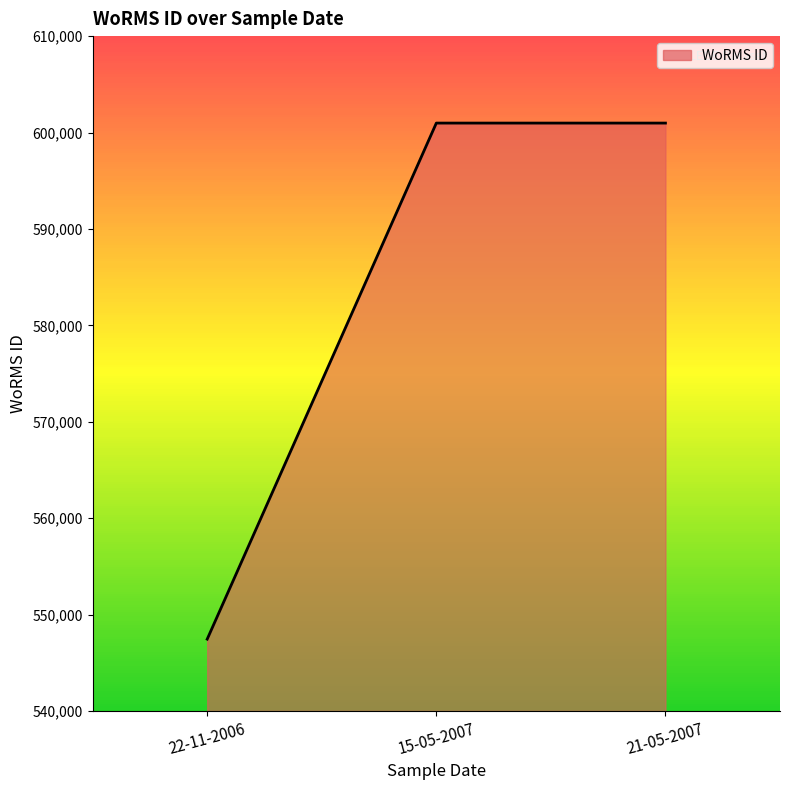

How many lines are shown in the chart?

1